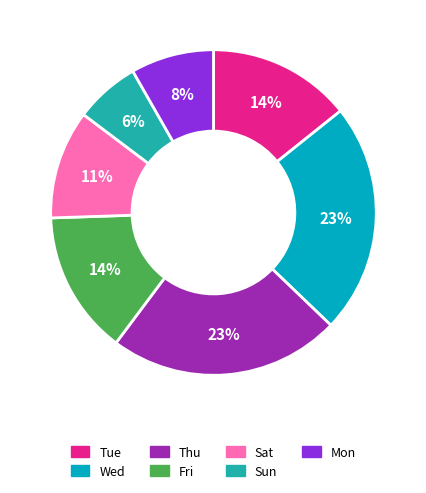

Which slice is the smallest?

Sun